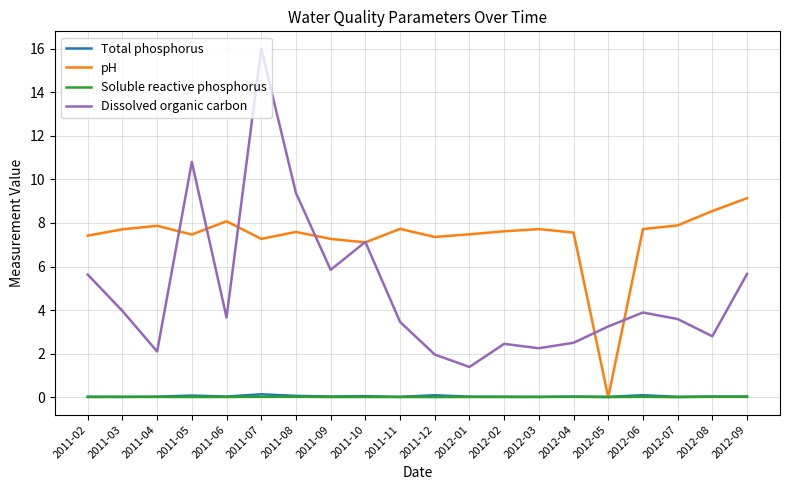

Is the value of pH at 2011-07 greater than the value of Total phosphorus at 2011-11?

Yes